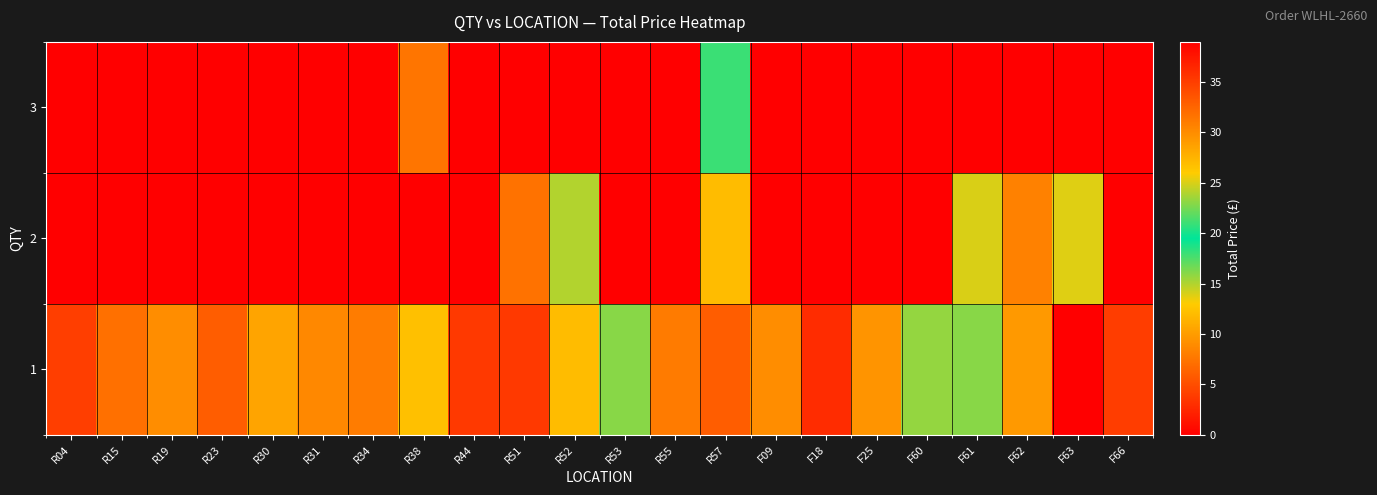

Reading left to right, extract all data points from this chart.

1: R04=4.0	R15=7.2	R19=9.0	R23=6.0	R30=10.5	R31=8.7	R34=8.0	R38=12.3	R44=3.7	R51=3.7	R52=12.0	R53=16.0	R55=7.9	R57=6.0	F09=9.0	F18=2.9	F25=9.5	F60=15.7	F61=16.0	F62=9.8	F63=0.0	F66=3.9
2: R04=0.0	R15=0.0	R19=0.0	R23=0.0	R30=0.0	R31=0.0	R34=0.0	R38=0.0	R44=0.0	R51=7.4	R52=24.0	R53=0.0	R55=0.0	R57=12.0	F09=0.0	F18=0.0	F25=0.0	F60=0.0	F61=14.0	F62=8.3	F63=13.8	F66=0.0
3: R04=0.0	R15=0.0	R19=0.0	R23=0.0	R30=0.0	R31=0.0	R34=0.0	R38=7.5	R44=0.0	R51=0.0	R52=39.0	R53=0.0	R55=0.0	R57=18.0	F09=0.0	F18=0.0	F25=0.0	F60=0.0	F61=0.0	F62=0.0	F63=0.0	F66=0.0